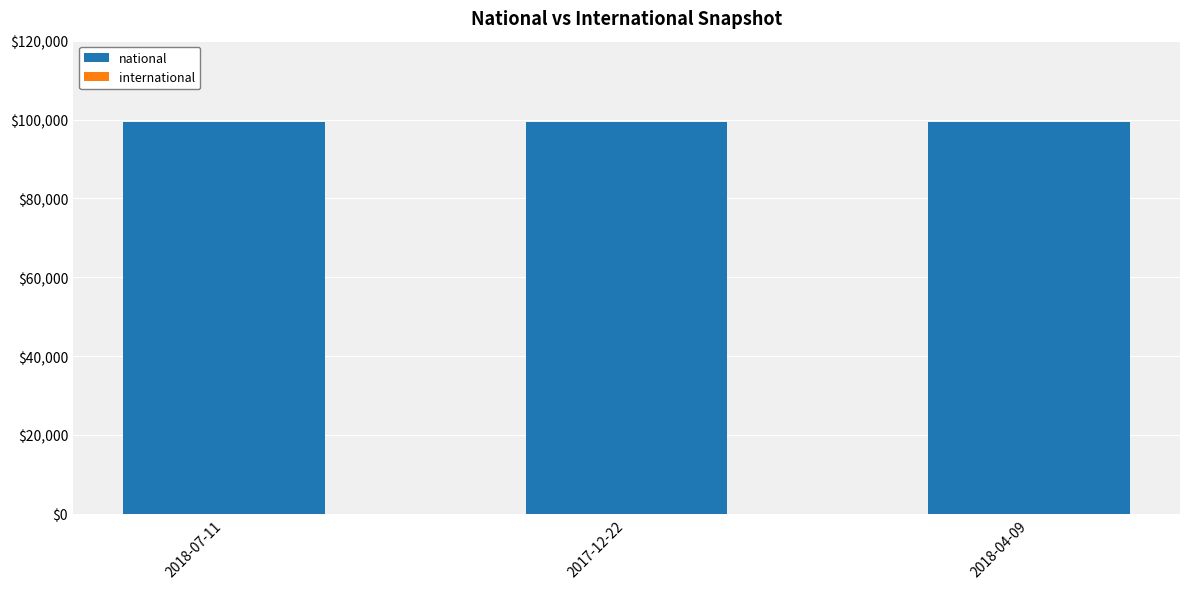

What is the spread (max minus min) of values at 2017-12-22?

99294